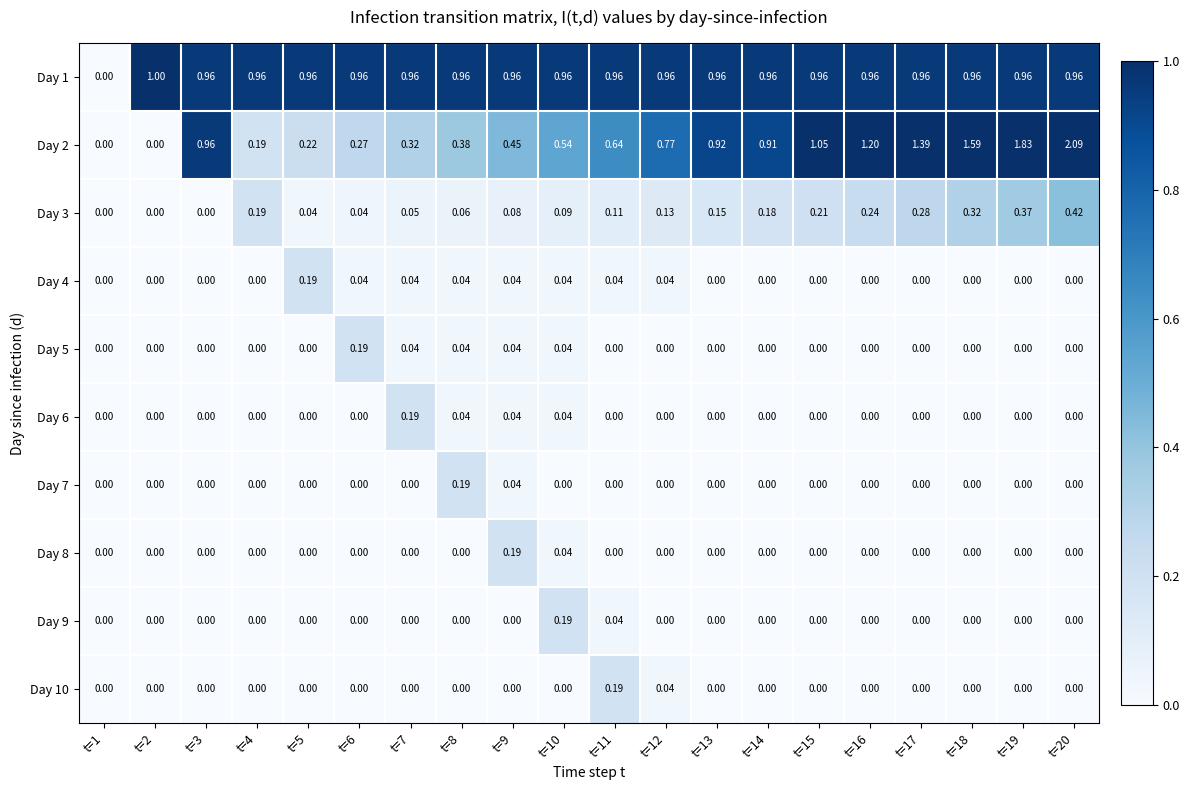

Is the value of Day 6 at t=17 greater than the value of Day 3 at t=6?

No